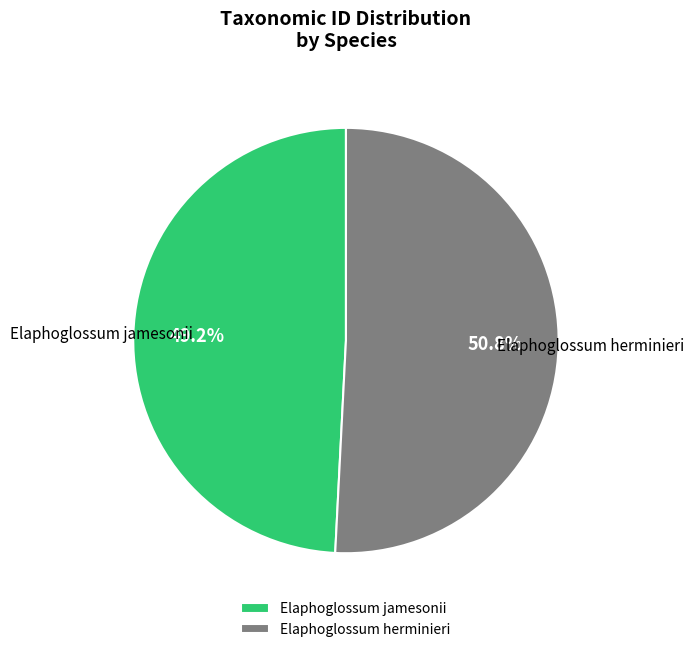

Is Elaphoglossum jamesonii the majority of the pie?

No